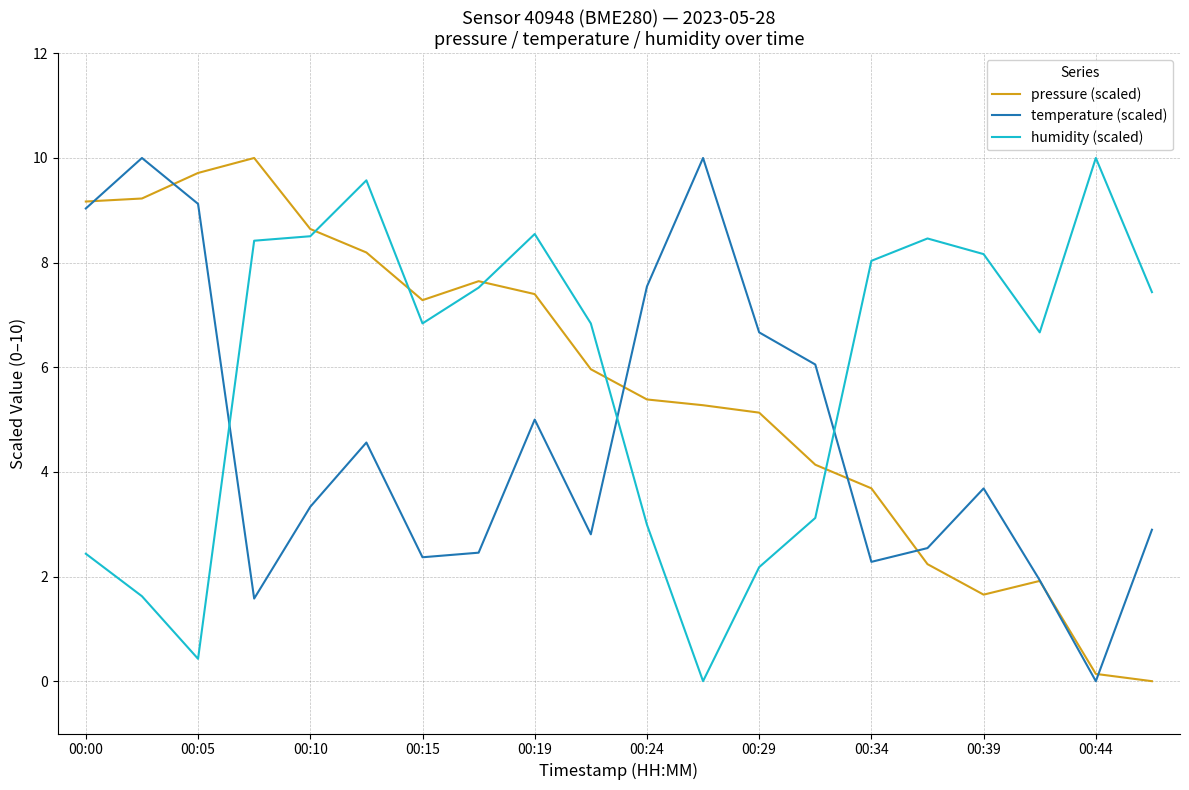

What is the greatest value displayed?

10.0